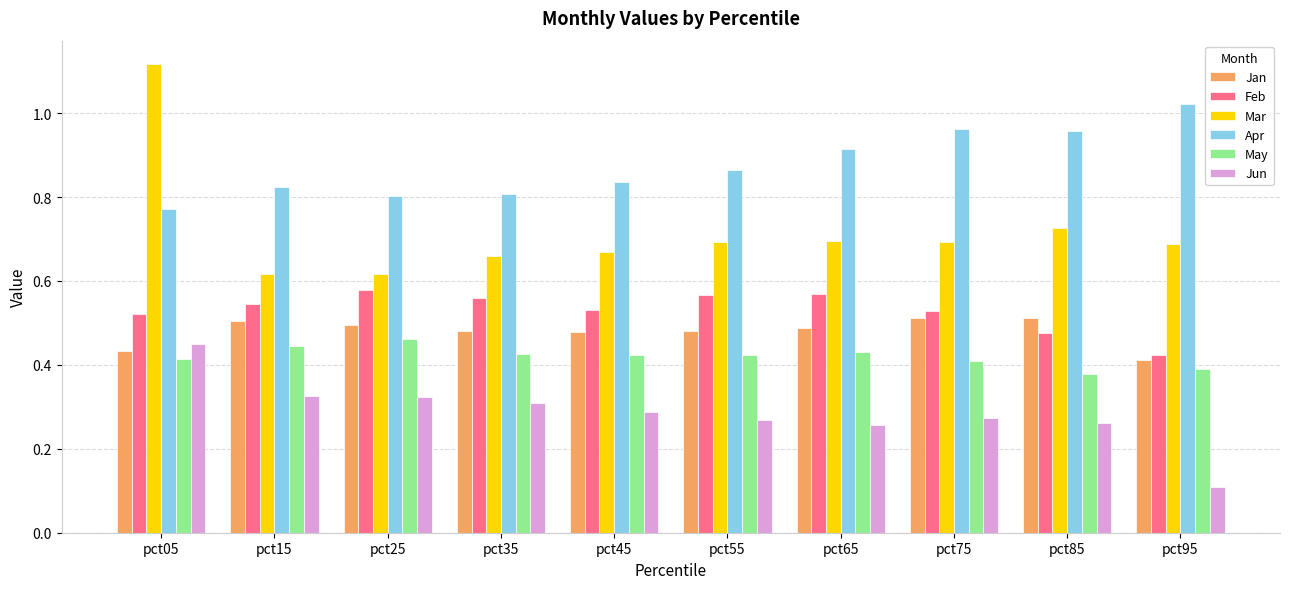

Does the chart contain stacked bars?

No